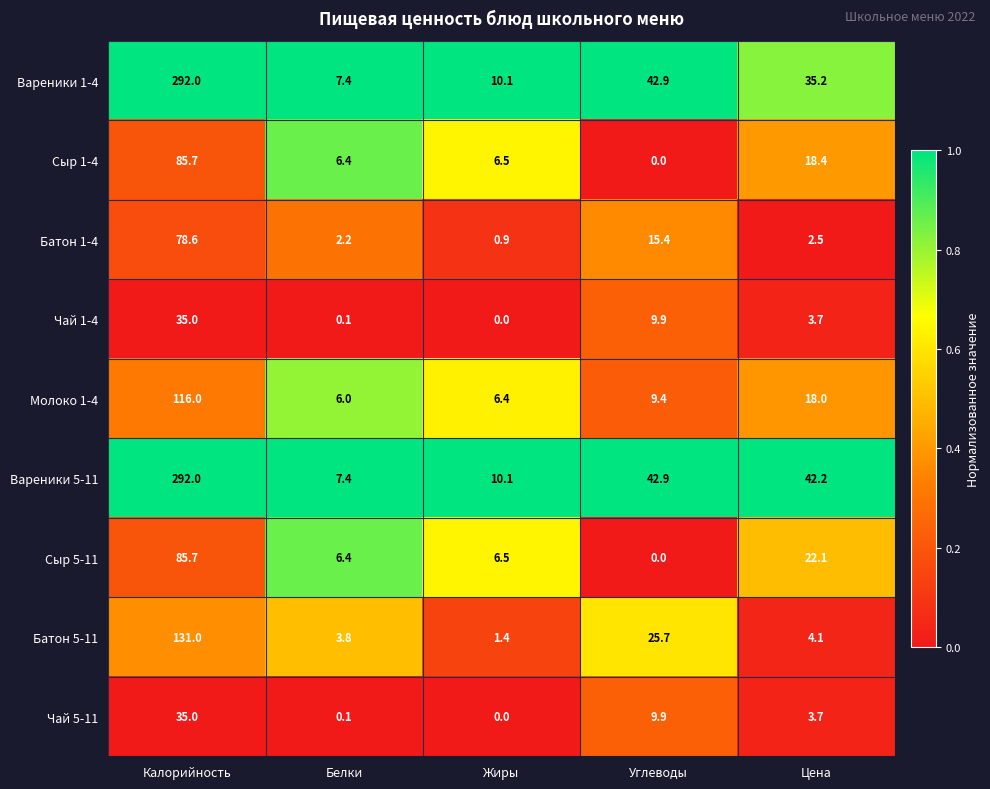

What is the spread (max minus min) of values at Углеводы?

42.9